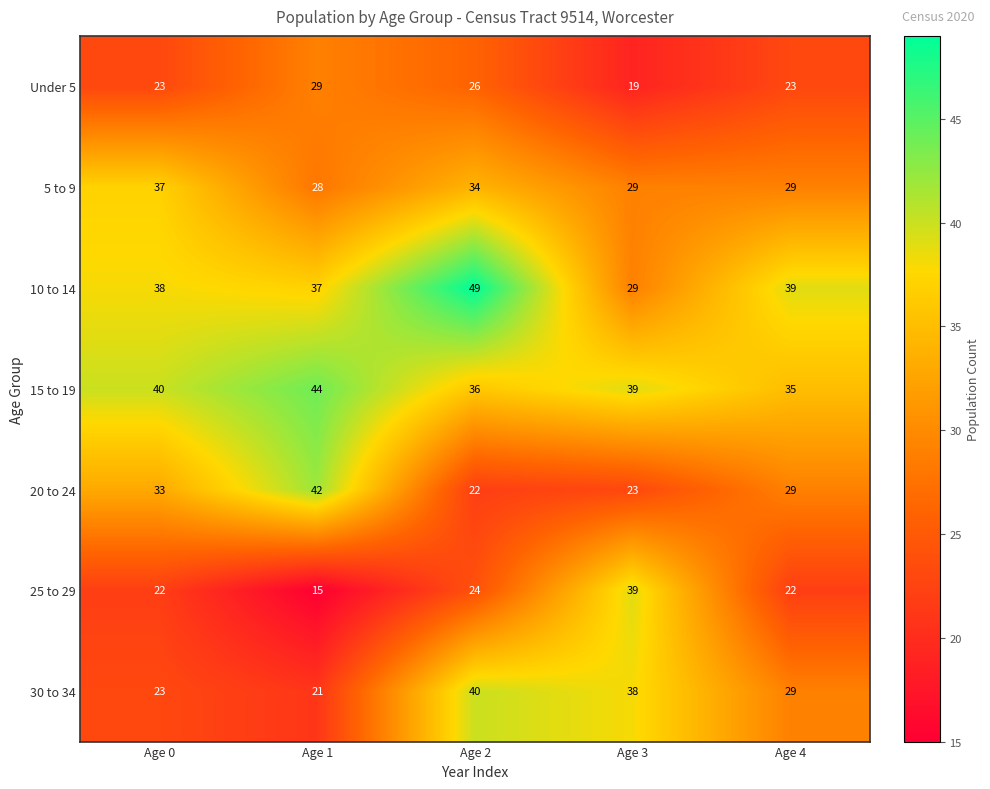

Count the 30 to 34 values in the range 23 to 38.

3